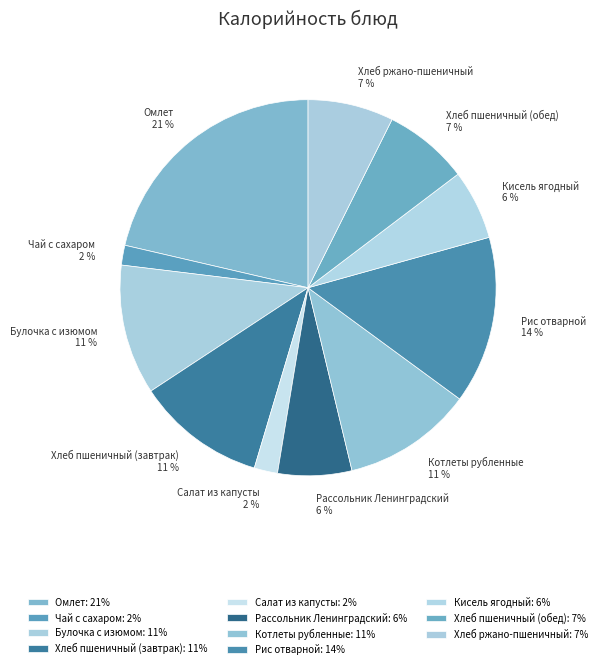

Do Рис отварной and Хлеб ржано-пшеничный together represent more than half of the pie?

No